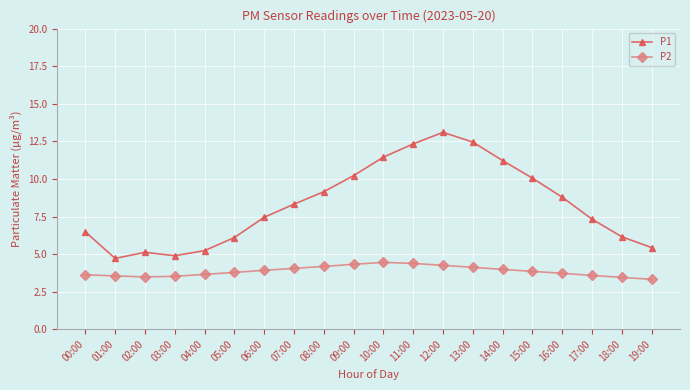

Which category has the highest value across all series?

12:00